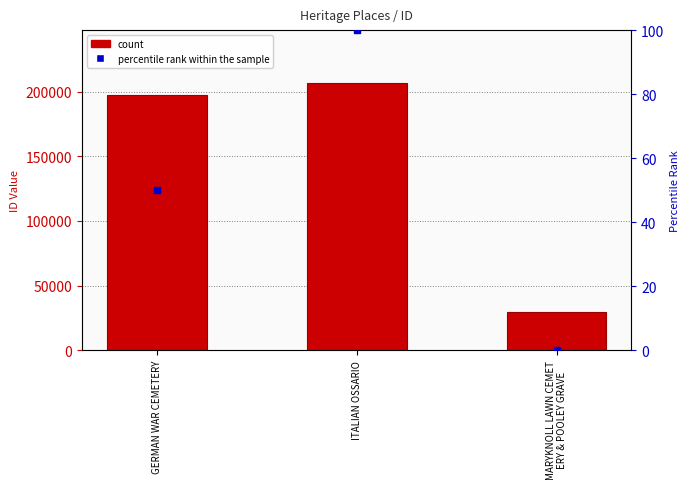

Which series has the widest spread of Y values?

ID